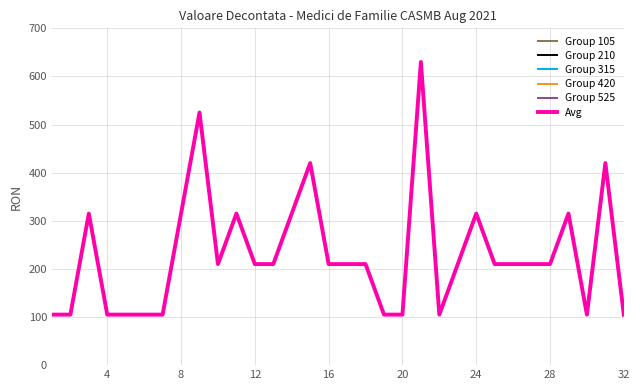

How many lines are shown in the chart?

6